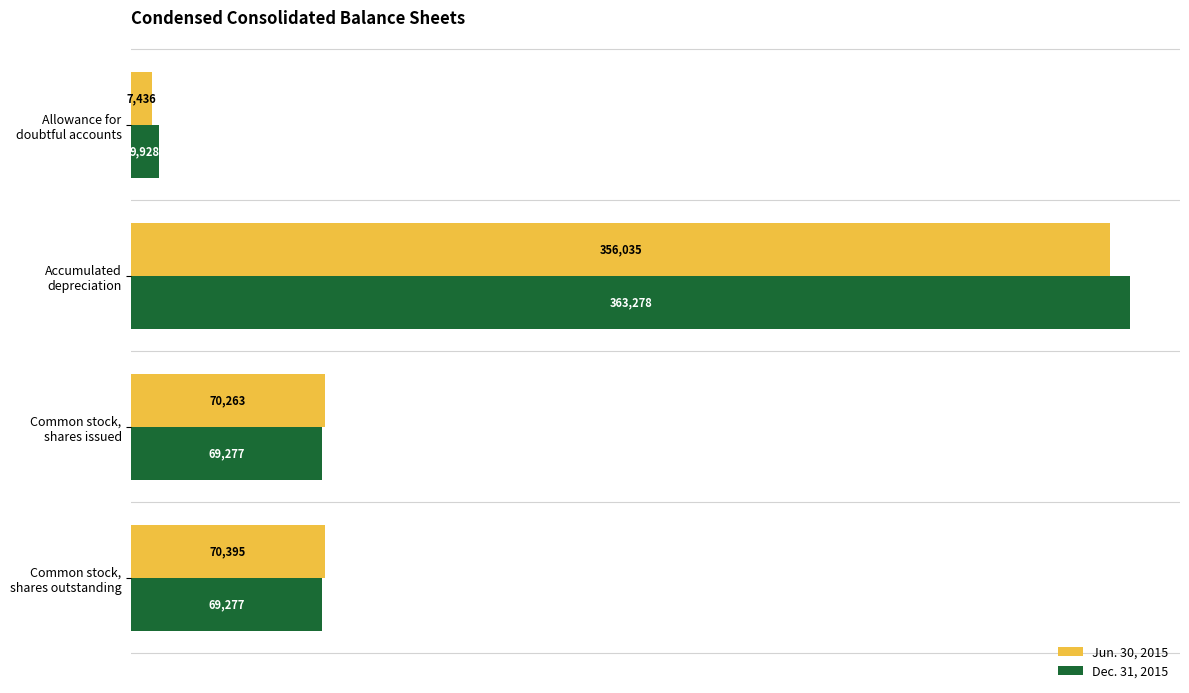

List the series in order of their overall mean, highest first.

Dec. 31, 2015, Jun. 30, 2015